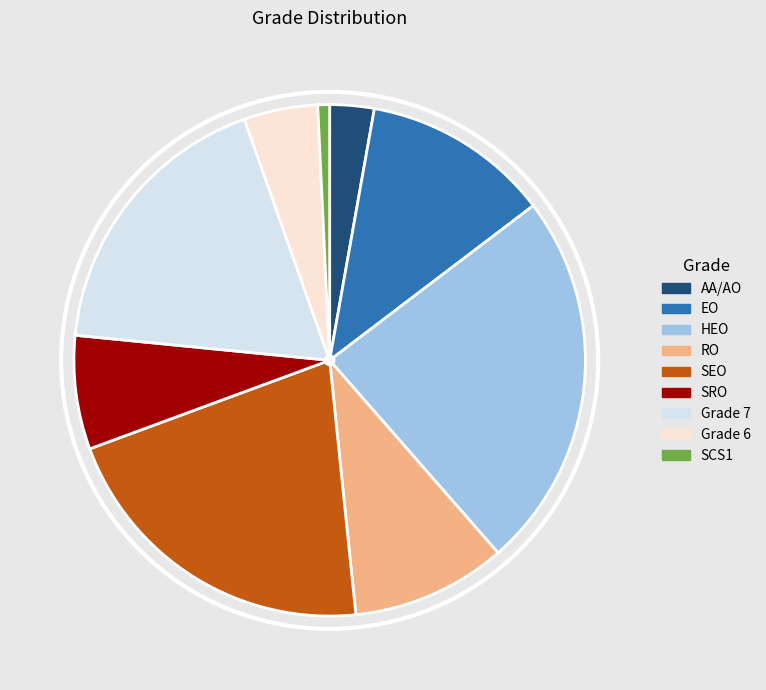

Which slice is the largest?

HEO